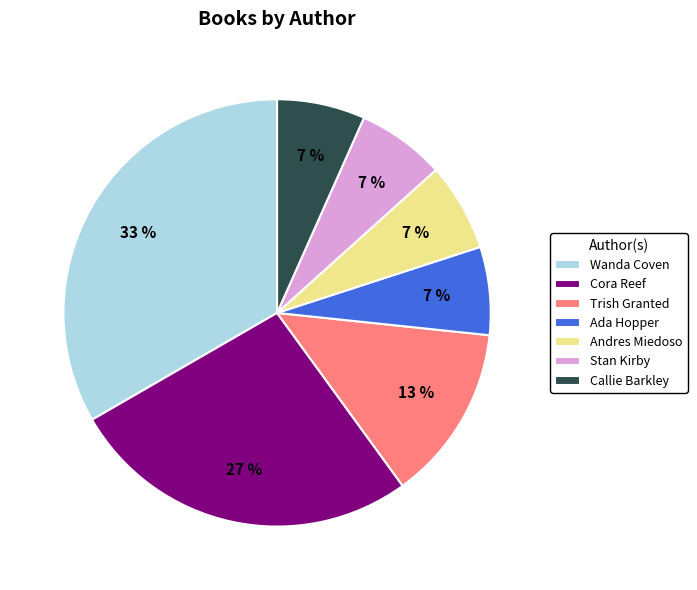

Approximately how many times larger is the value at Andres Miedoso compared to Stan Kirby?

1.0